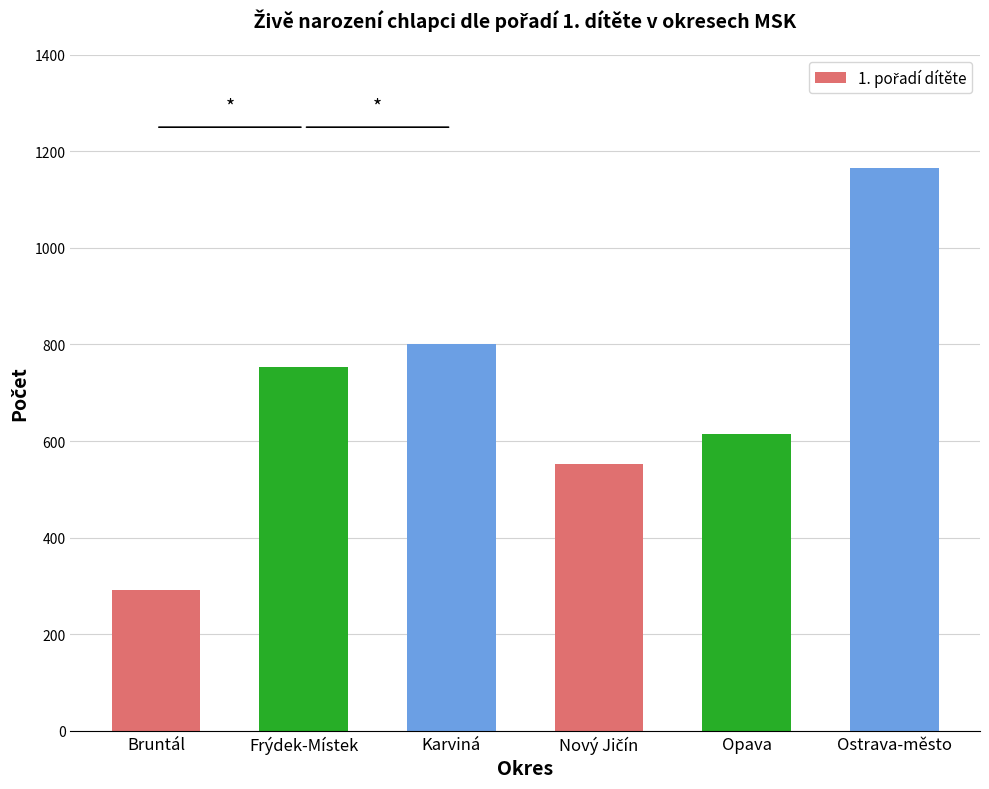

What is the sum of all values?

4181